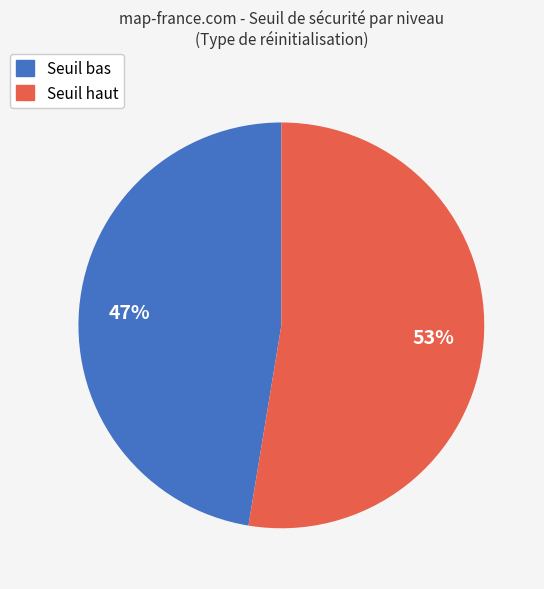

To the nearest percent, what is the average slice percentage?

50%